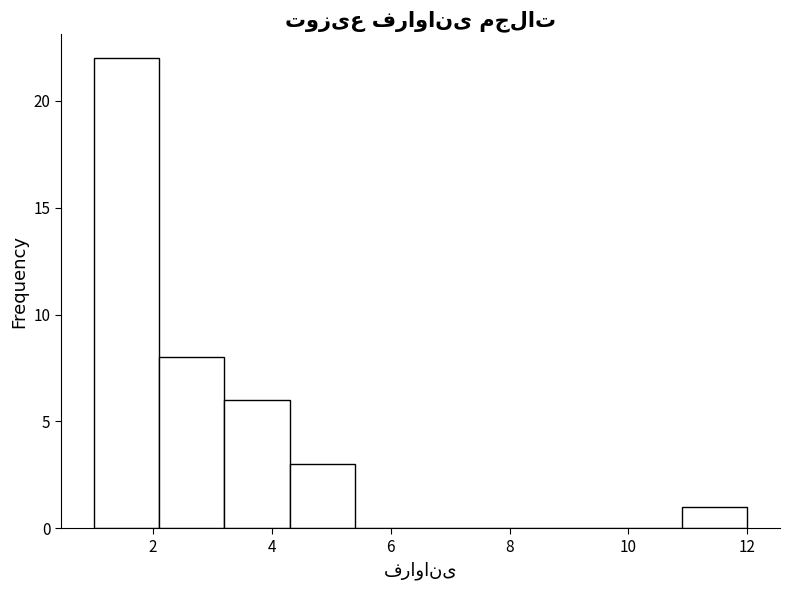

How tall is the bar that spans 10.9 to 12.0 on the x-axis? Neither the bar edges nor the heights are printed on the chart, so give them approximately, as read against the axes.

1